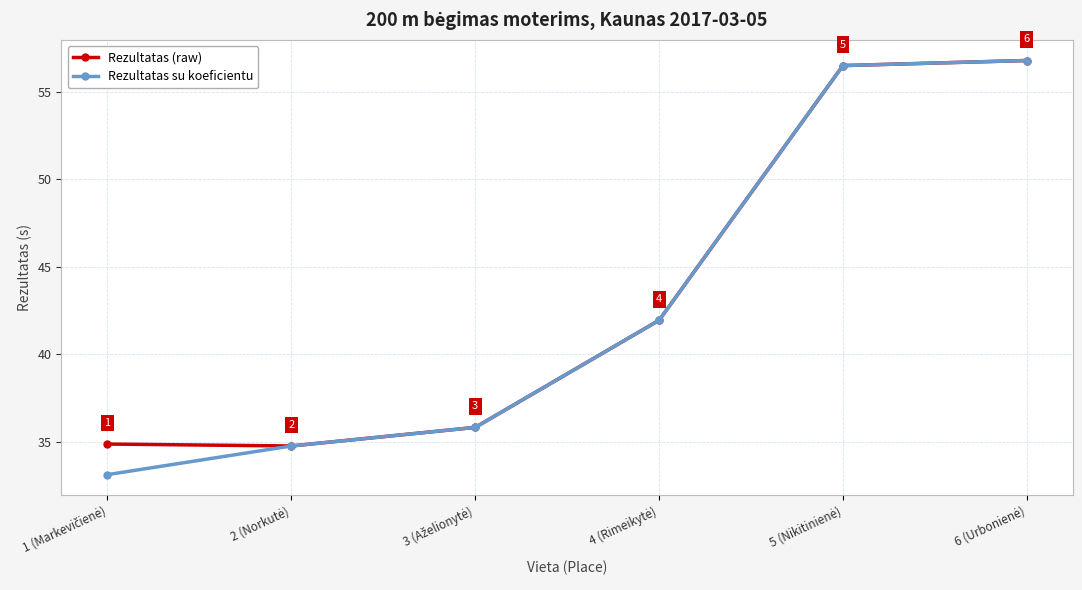

At how many categories does at least one series exceed 48?

2